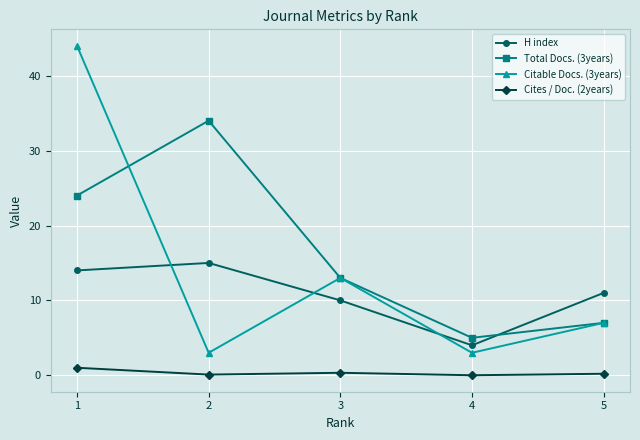

List the series in order of their overall mean, highest first.

Total Docs. (3years), Citable Docs. (3years), H index, Cites / Doc. (2years)